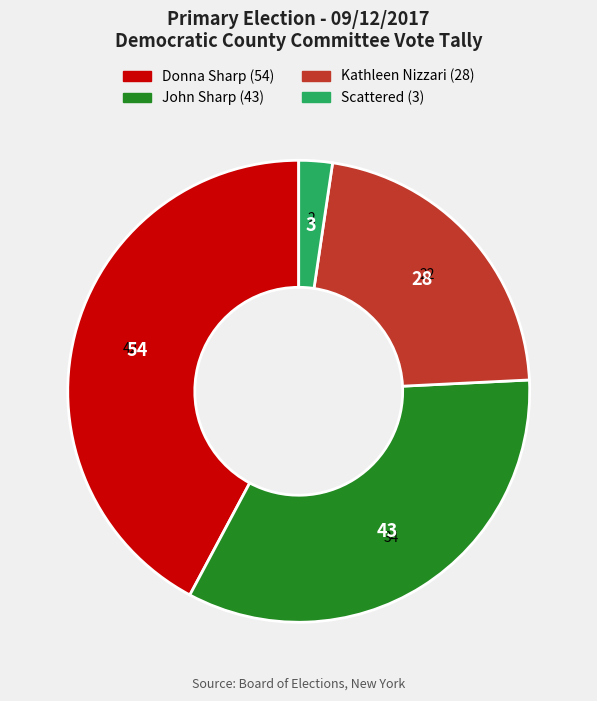

Which has a higher value, Donna Sharp or Scattered?

Donna Sharp